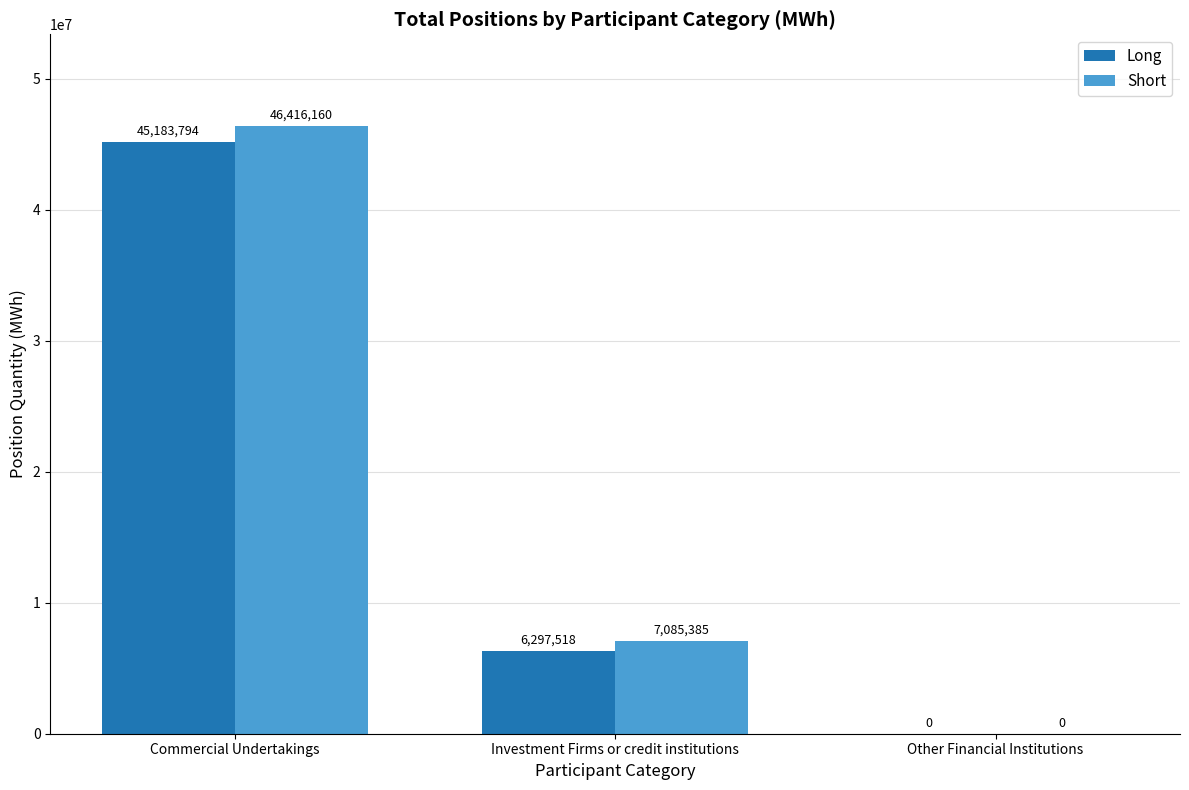

What are all the series names shown in the legend?

Long, Short